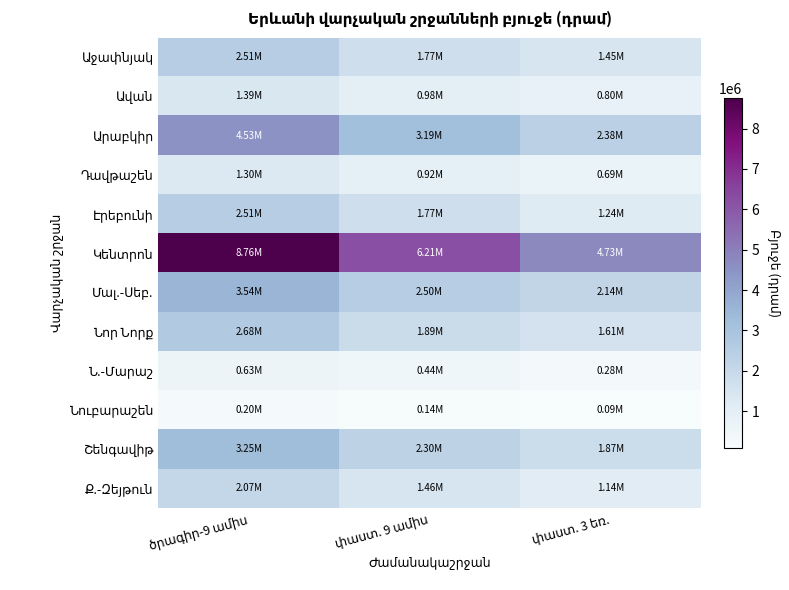

Which series has the widest spread of values?

Կենտրոն